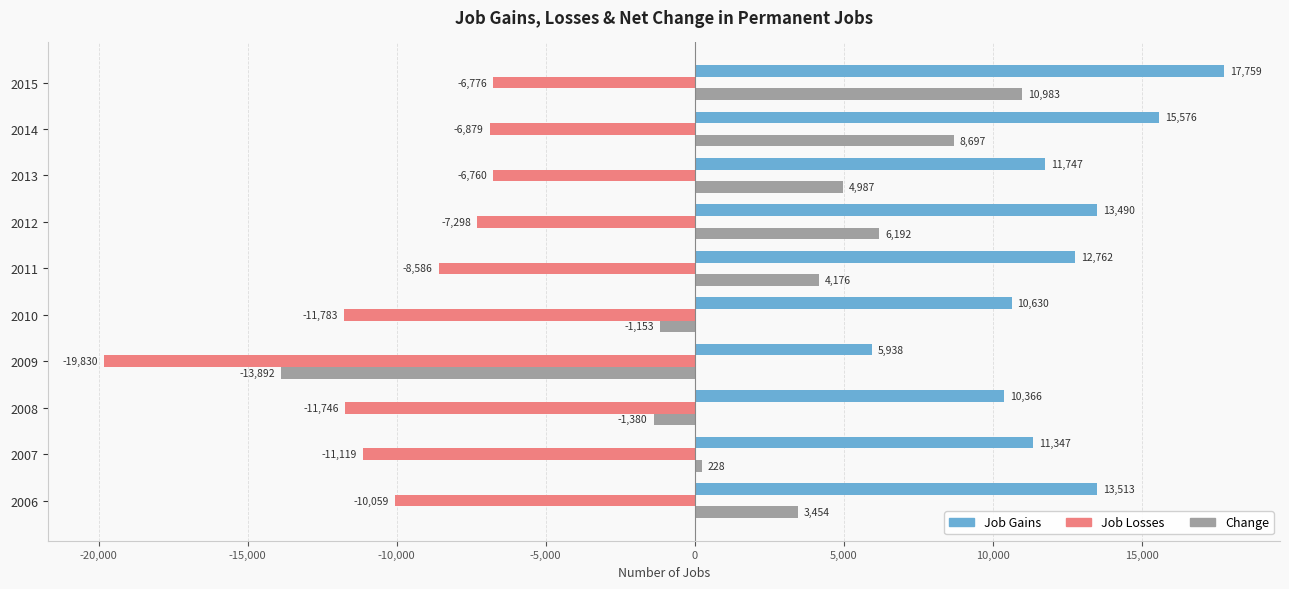

At which category does the chart reach its minimum across all series?

2009